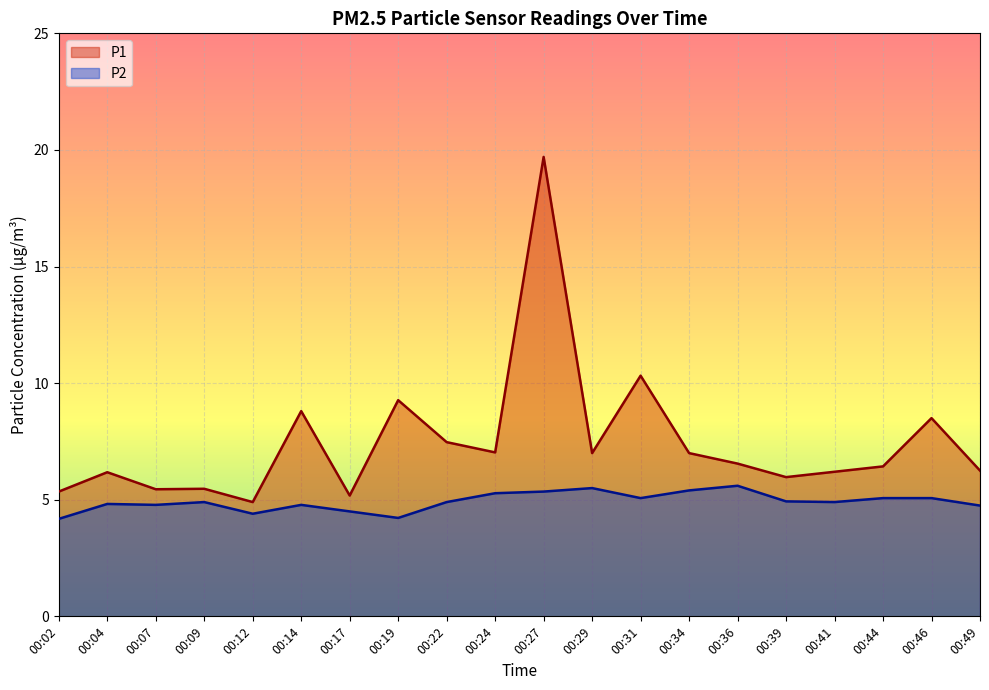

List the series in order of their peak value, highest first.

P1, P2